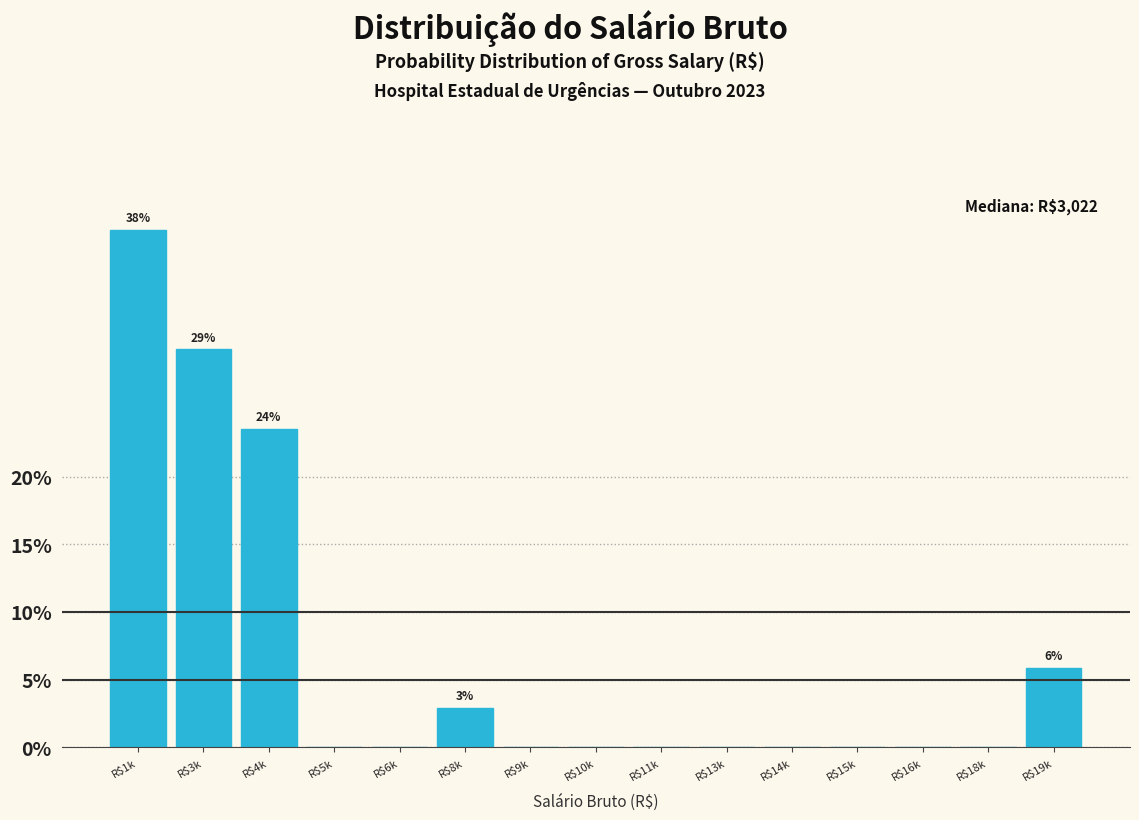

The value at R$16k is -26.1. True or false?

False